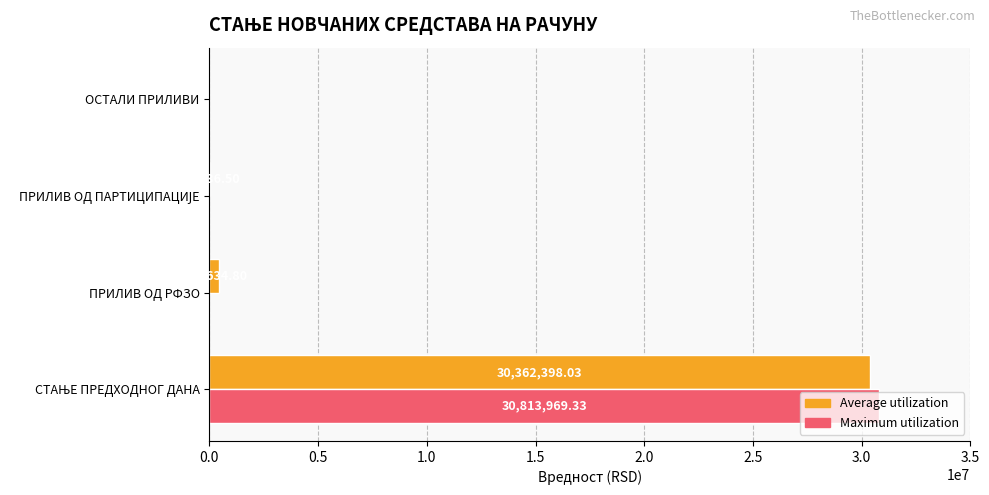

What is the maximum value shown in the chart?

30813969.3